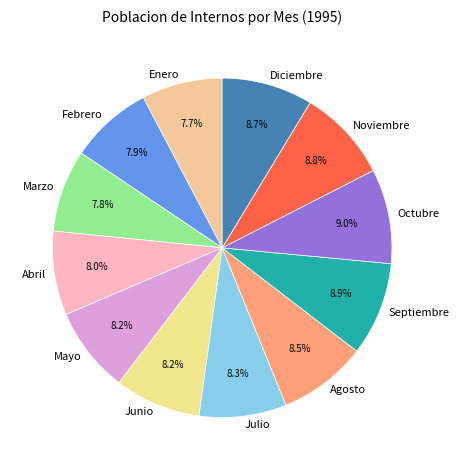

Is Septiembre the majority of the pie?

No